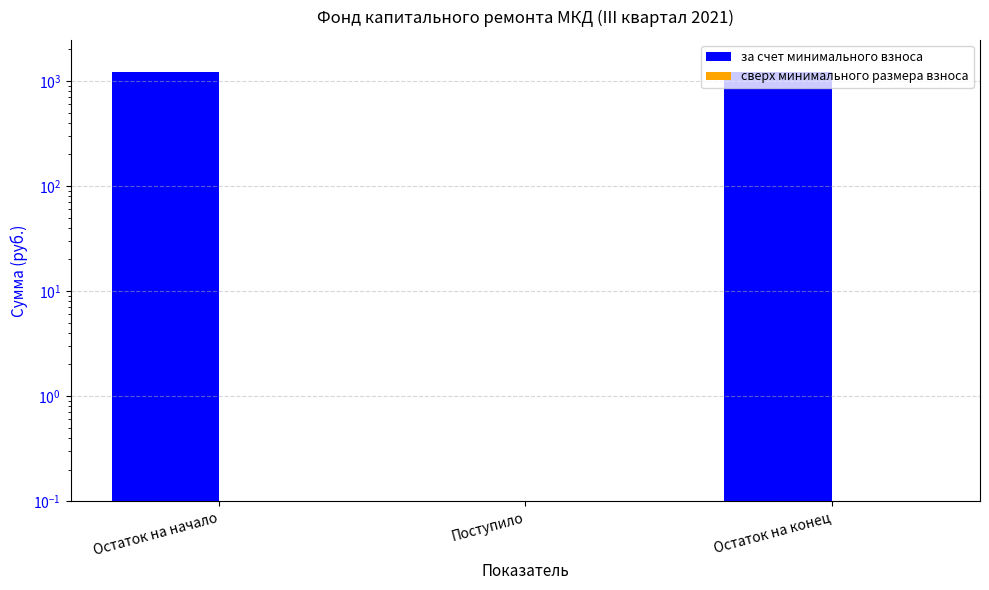

What is the label of the 1st bar from the right?

Остаток на конец